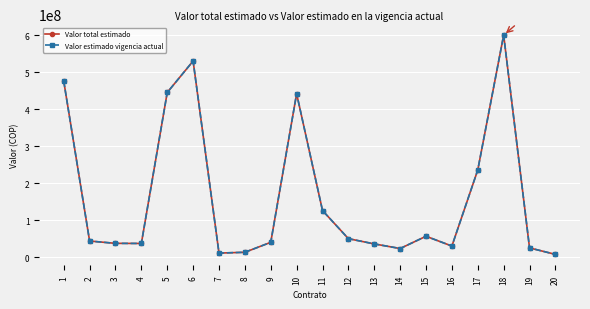

The Valor estimado vigencia actual series shows 37000000 at 4. True or false?

True